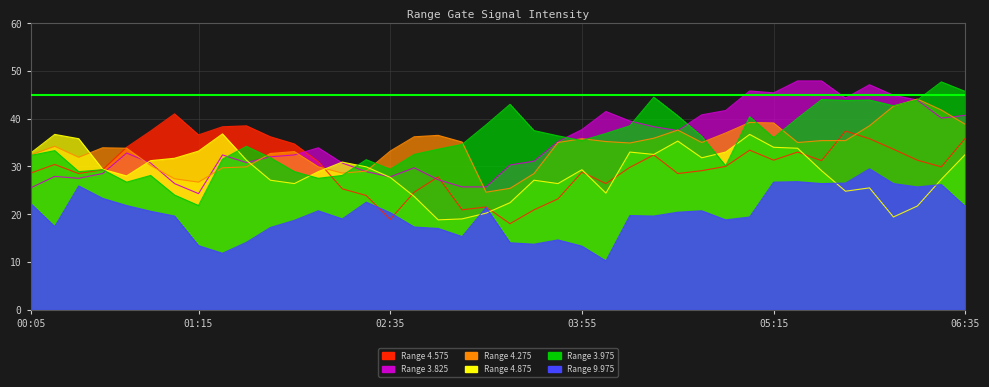

Which series has the largest total across all categories?

3.975